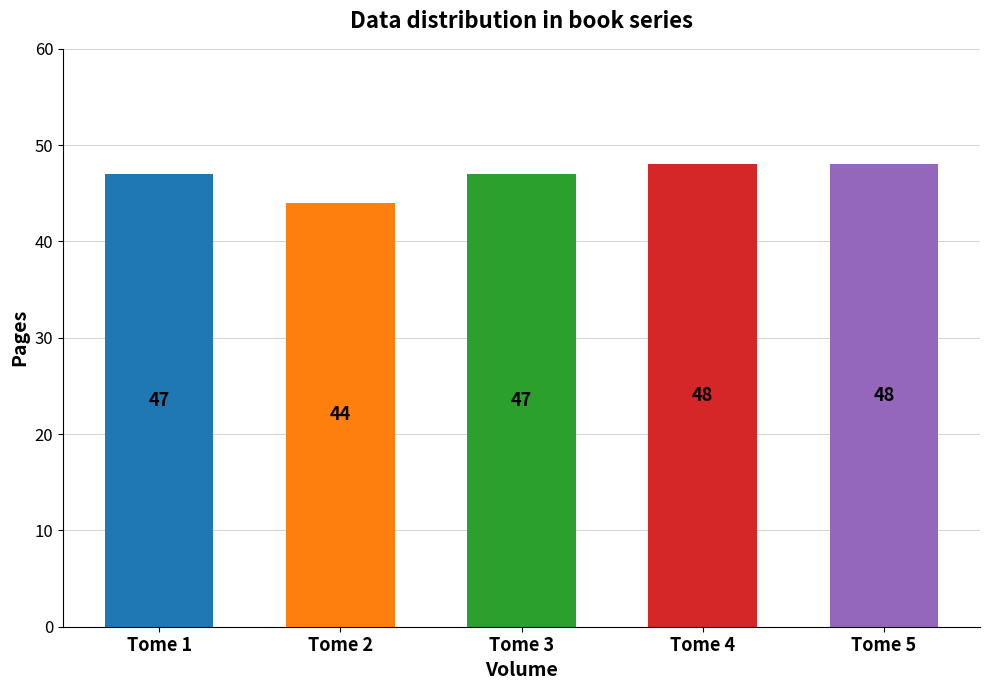

What is the change in value from Tome 1 to Tome 4?

+1